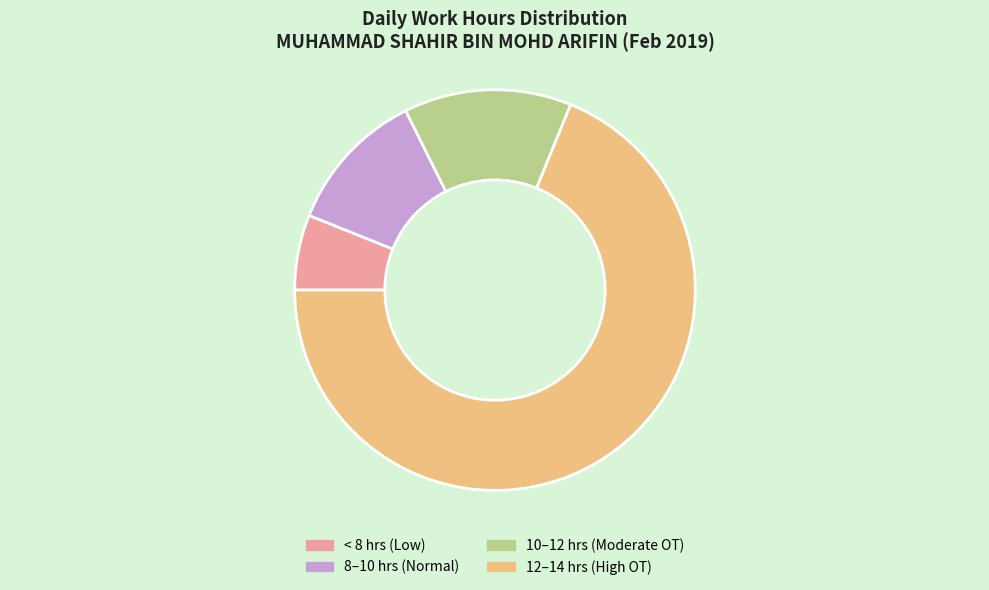

Is there any slice that represents more than half of the pie?

Yes